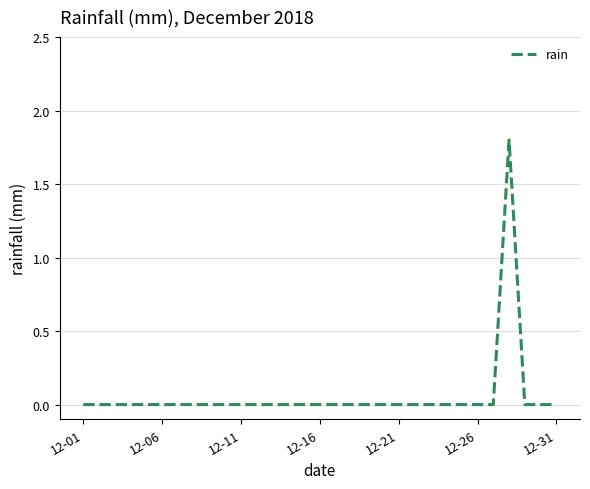

What is the maximum value shown in the chart?

1.8